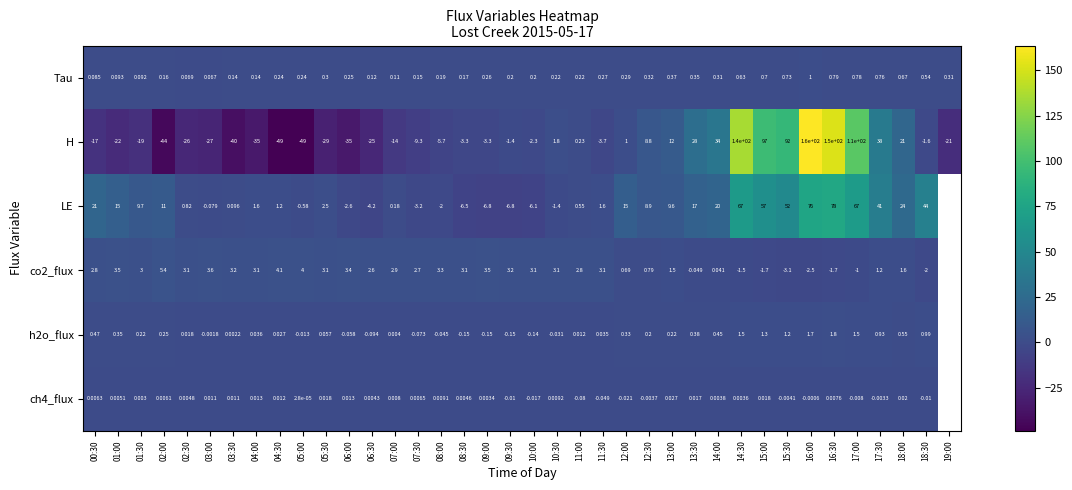

How many data points in H are less than -3?

20